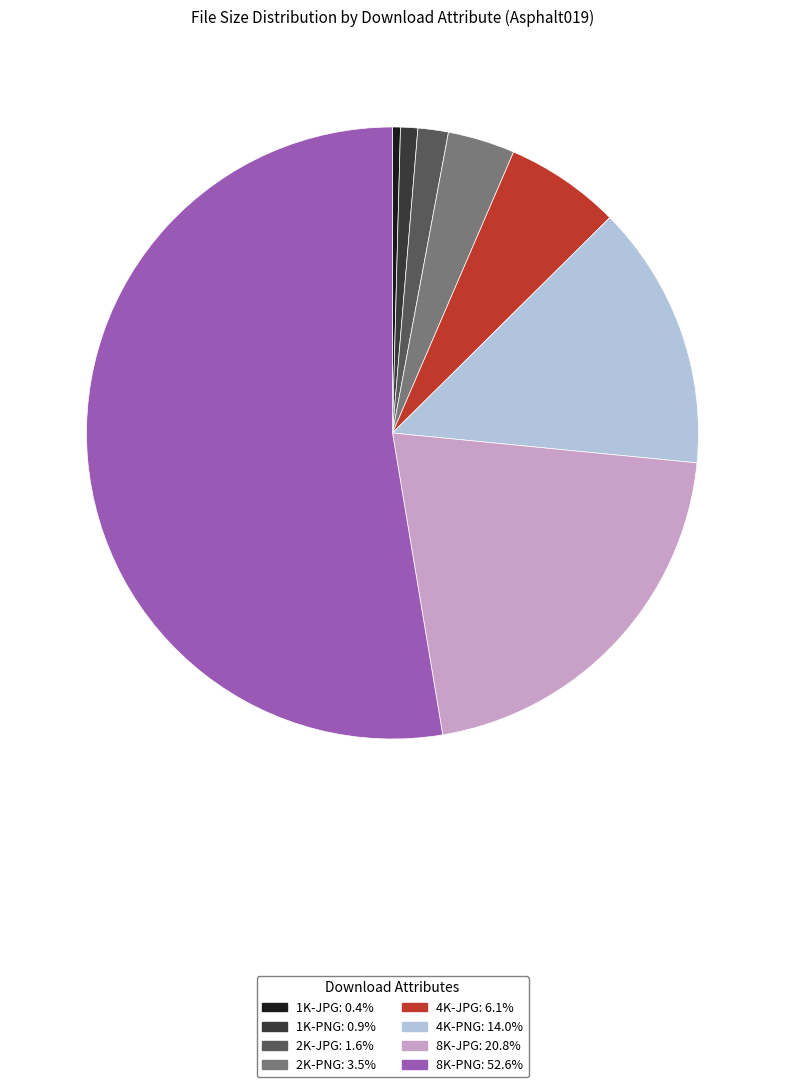

What is the largest slice in the pie chart?

8K-PNG